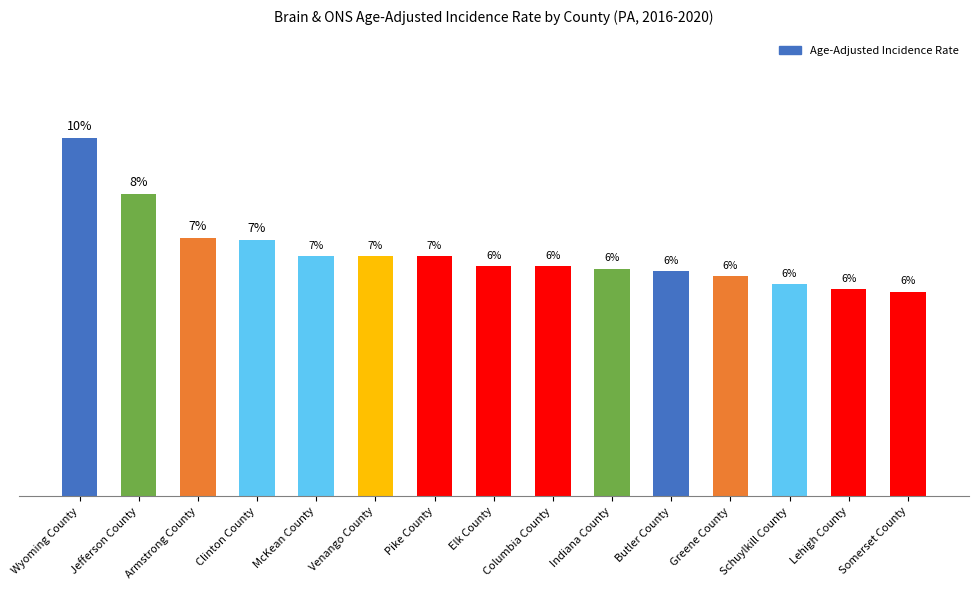

What value does the data have at Clinton County?

10.0